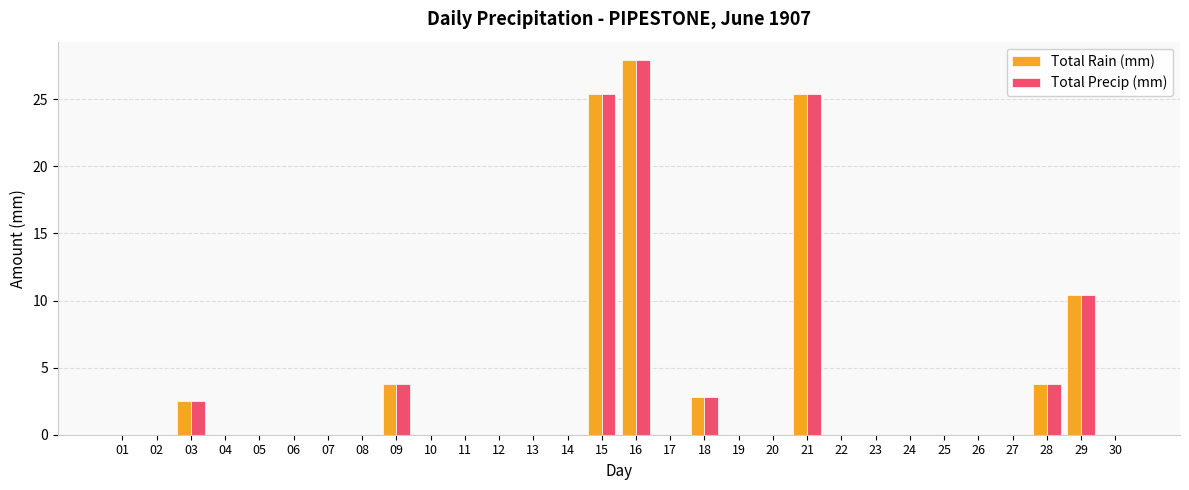

How many distinct data groups are displayed?

2